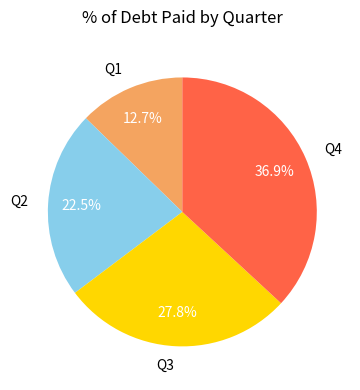

What is the ratio of the value at Q2 to the value at Q3?

0.8